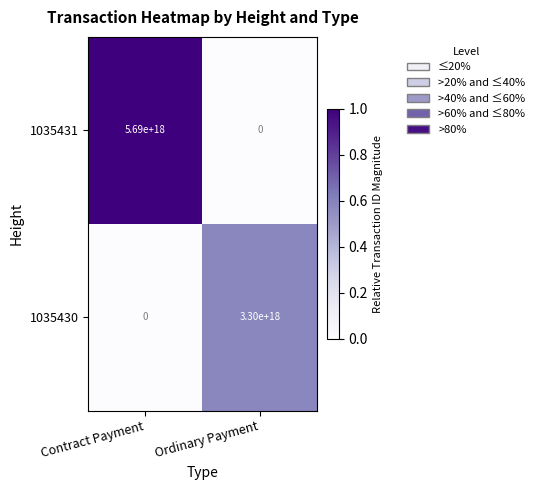

Is it true that 1035430 equals 0 at Contract Payment?

True